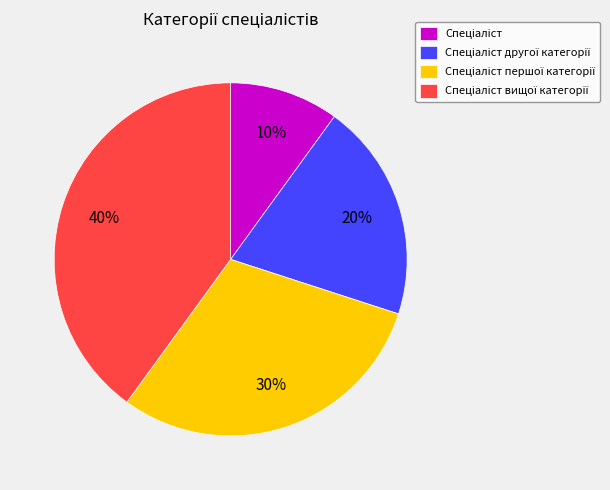

To the nearest percent, what is the difference between the largest and smallest slice percentages?

30%